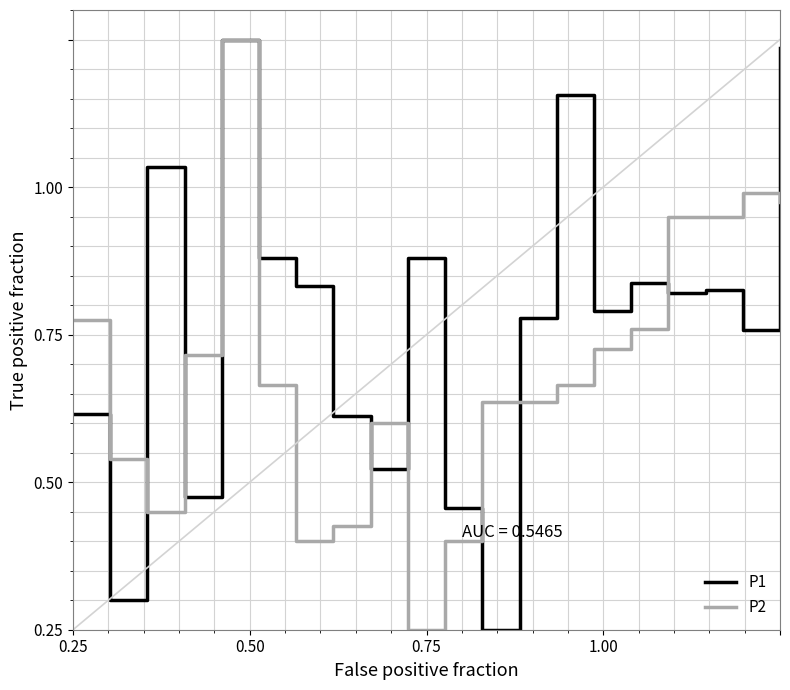

True or false: P2 has more than 2 interior local peaks.

True